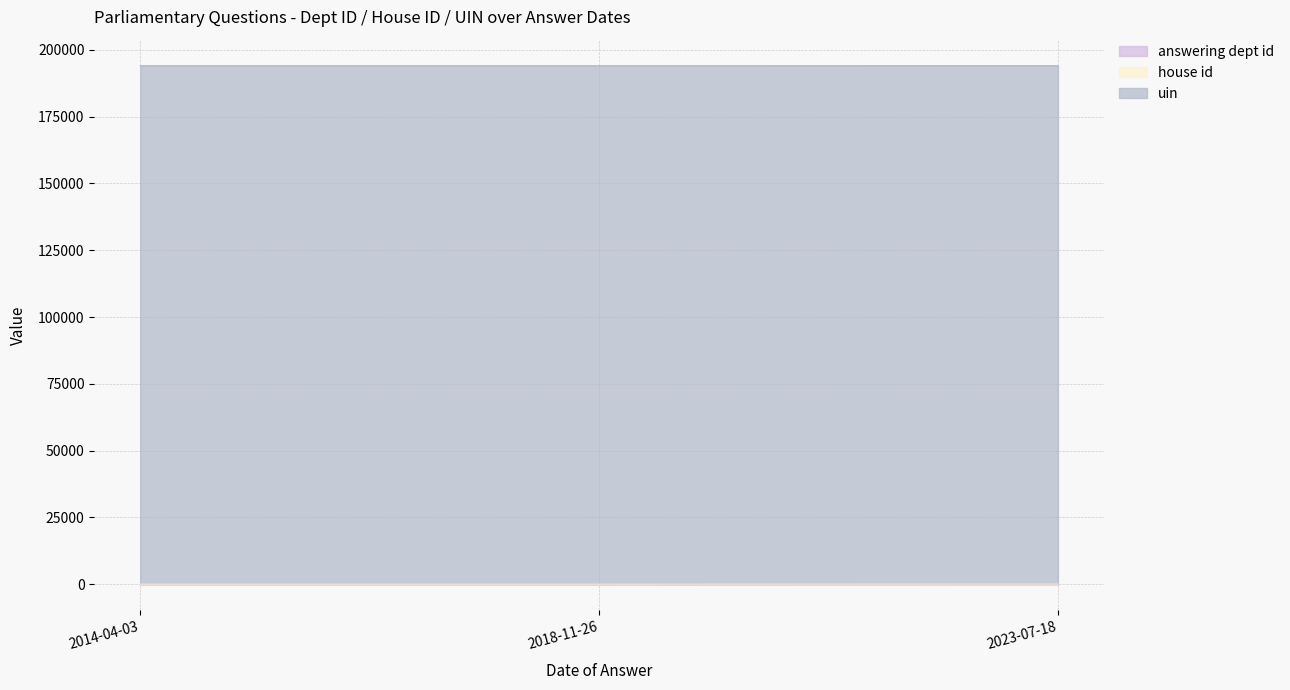

Does the chart display data point markers on the line(s)?

No